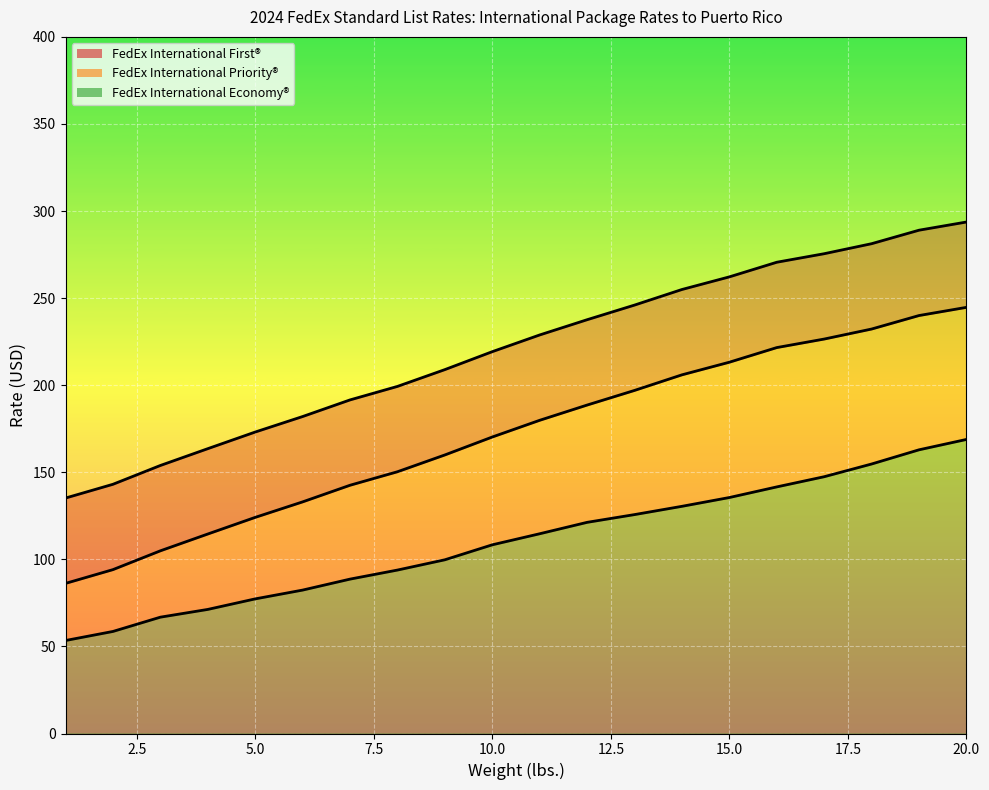

What is the total value across all series at 17?

649.5